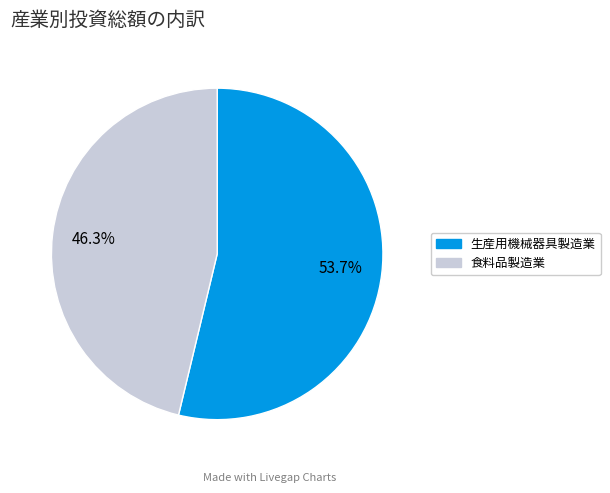

Rank the categories by value from lowest to highest.

食料品製造業, 生産用機械器具製造業